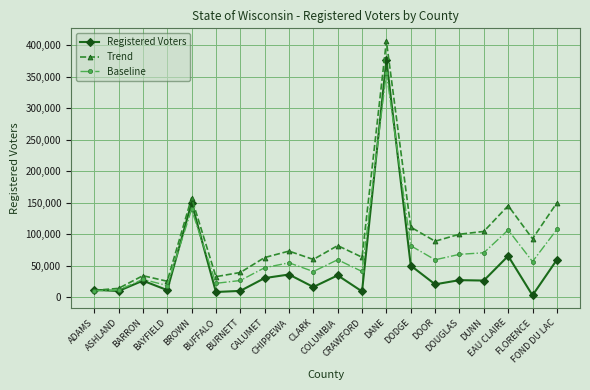

What position from the left is DODGE?

14